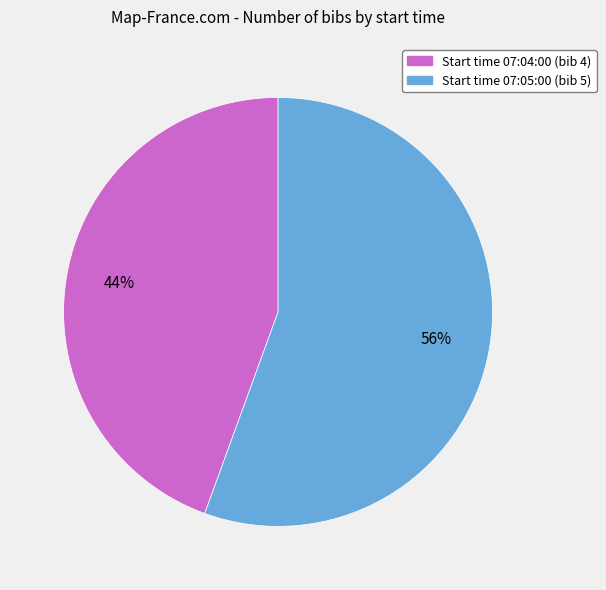

To the nearest percent, what is the average slice percentage?

50%